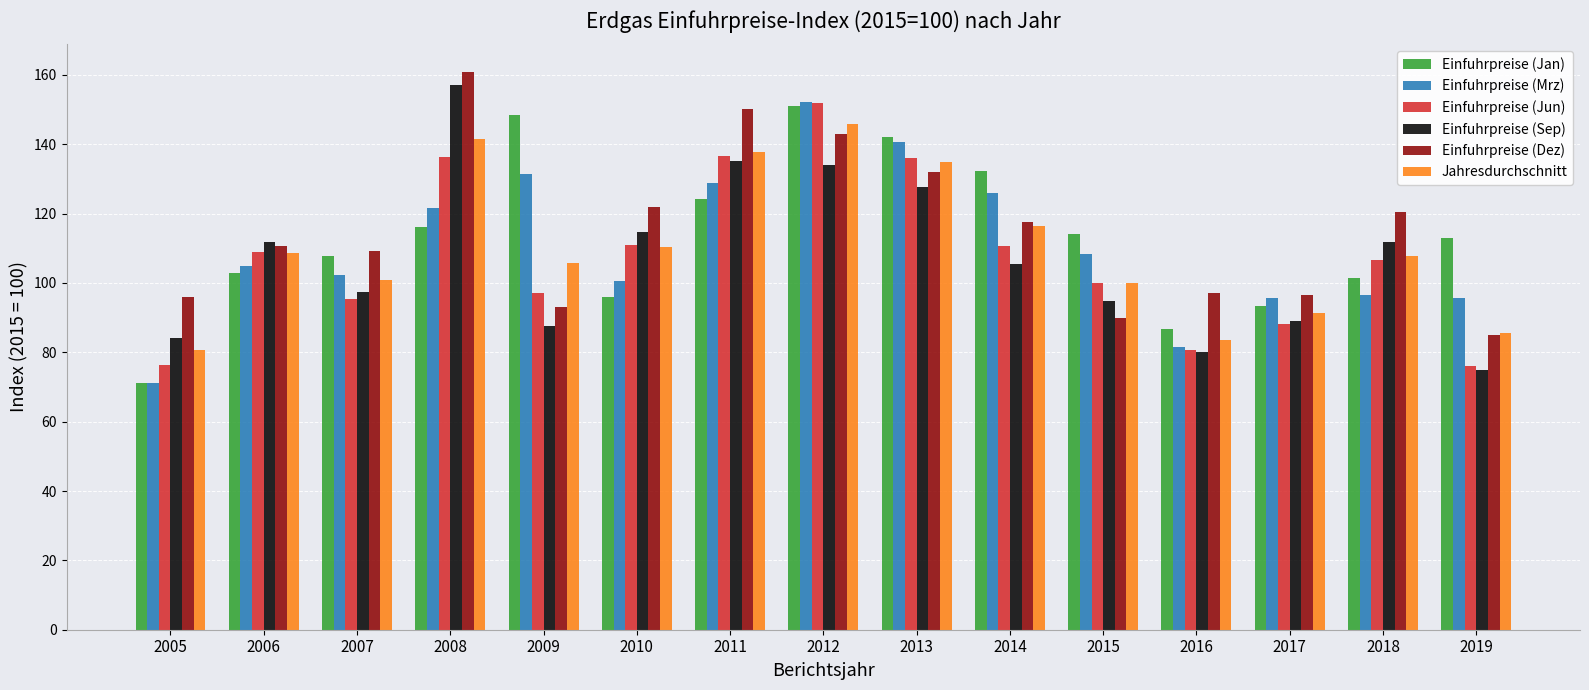

What is the value of the Einfuhrpreise (Jun) bar at the 5th from the left?

97.2